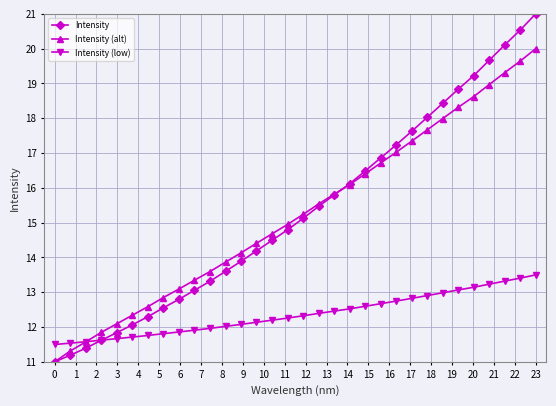

Which series ends up on top after the final intersection of Intensity and Intensity (alt)?

Intensity